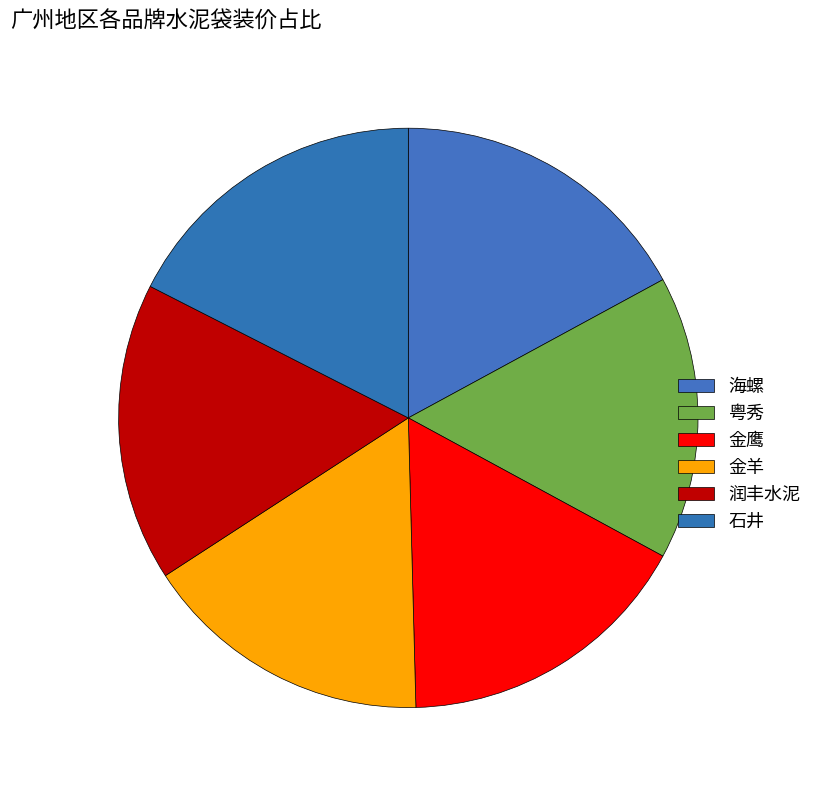

Combined, what portion of the pie is 金鹰 and 润丰水泥?

33.3%